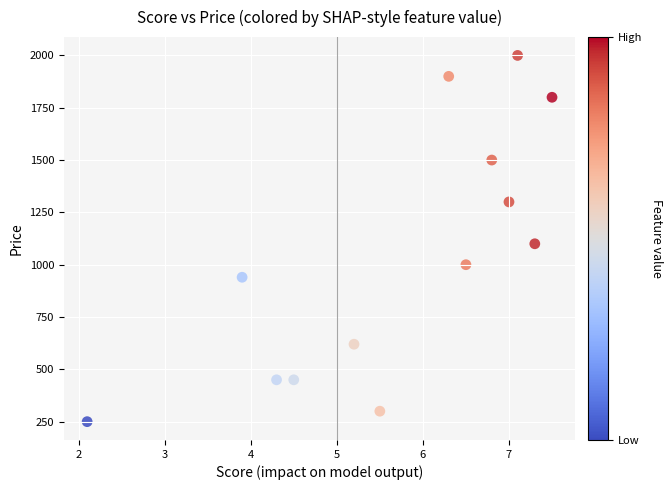

What Y value in the scatter plot is closest to 1125?

1100